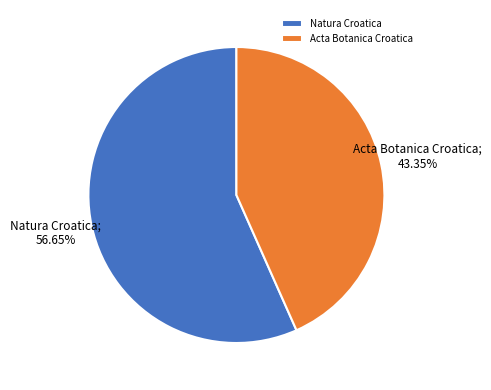

To the nearest percent, what is the combined percentage of Natura Croatica and Acta Botanica Croatica?

100%